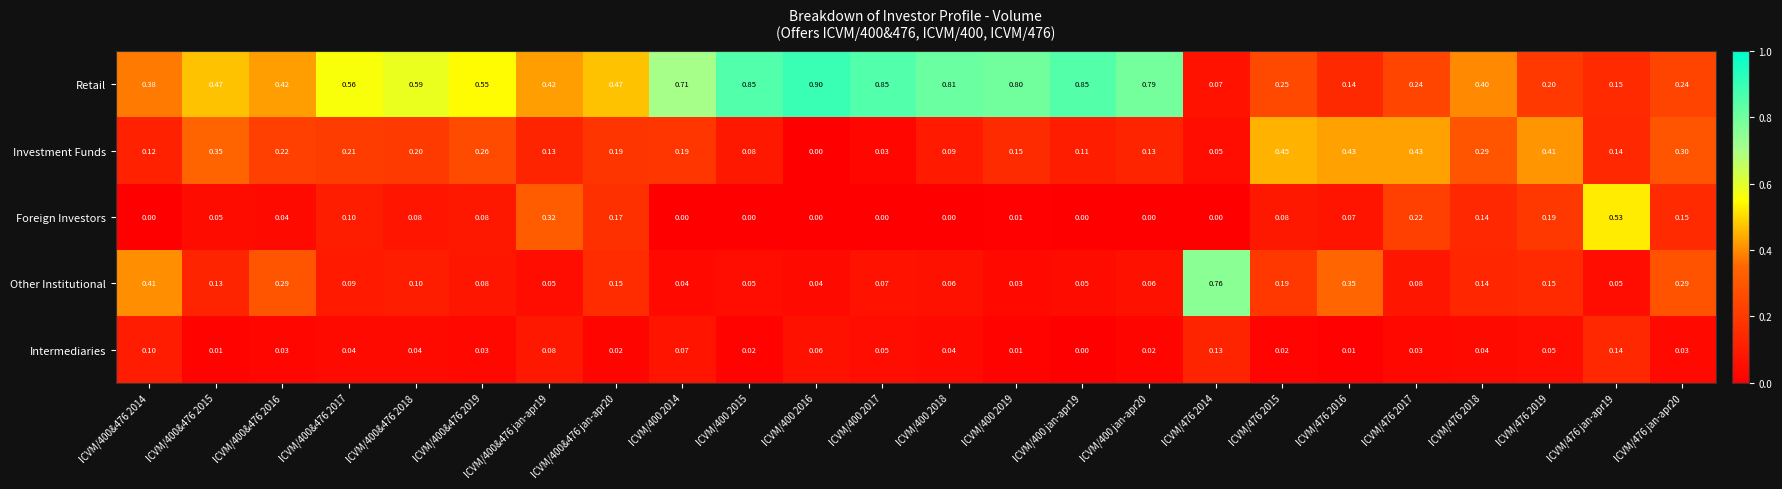

Rank the series at ICVM/400 2018 from lowest to highest value.

Foreign Investors, Intermediaries, Other Institutional, Investment Funds, Retail